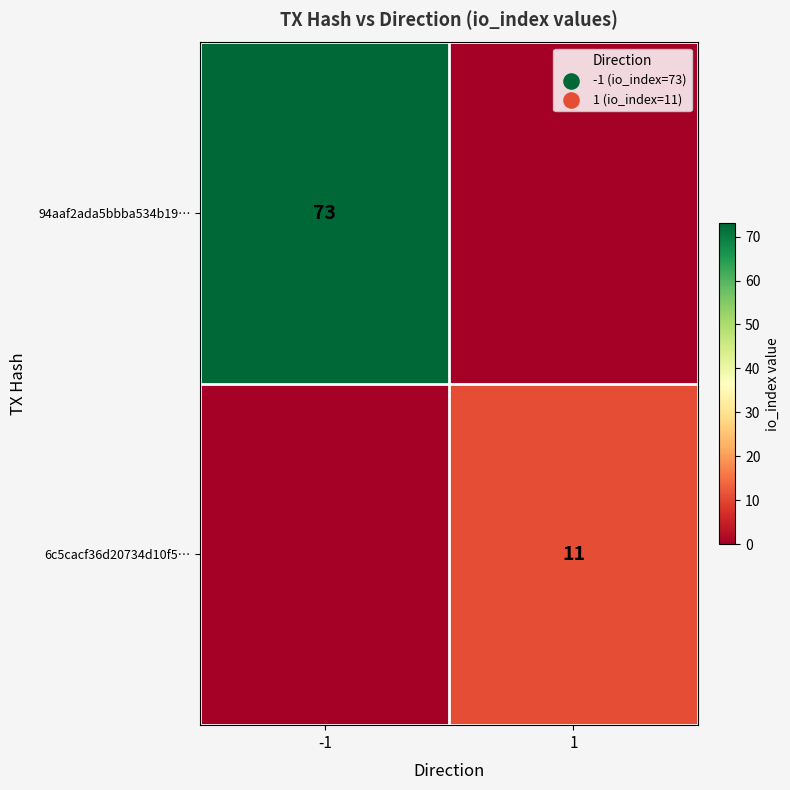

The 94aaf2ada5bbba534b19… series shows 109 at -1. True or false?

False